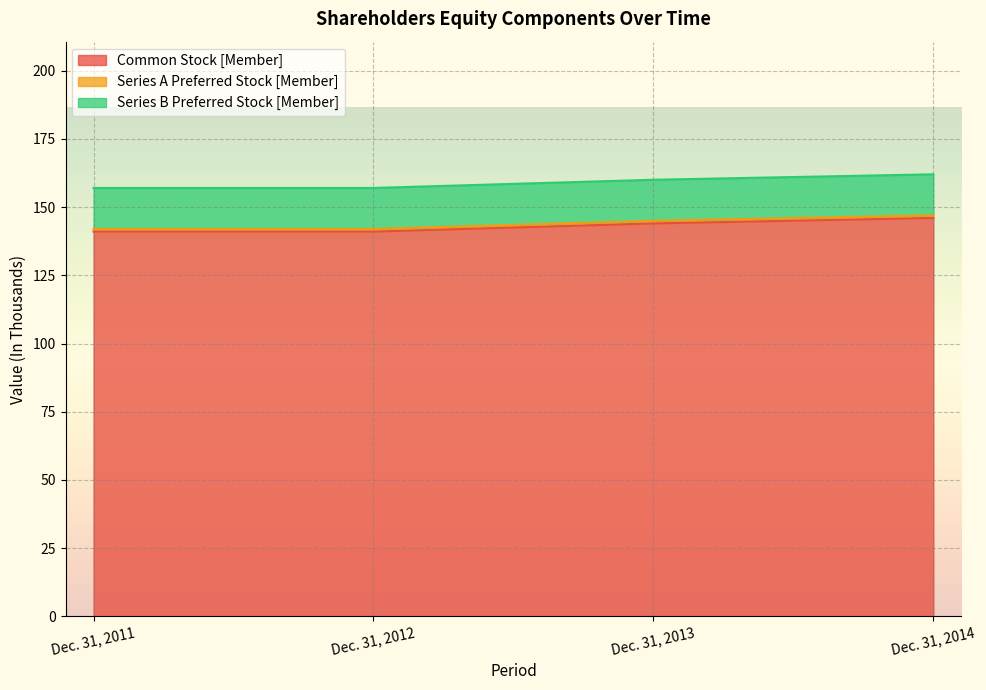

What is the value of the Series A Preferred Stock [Member] point at the 4th from the left?

1